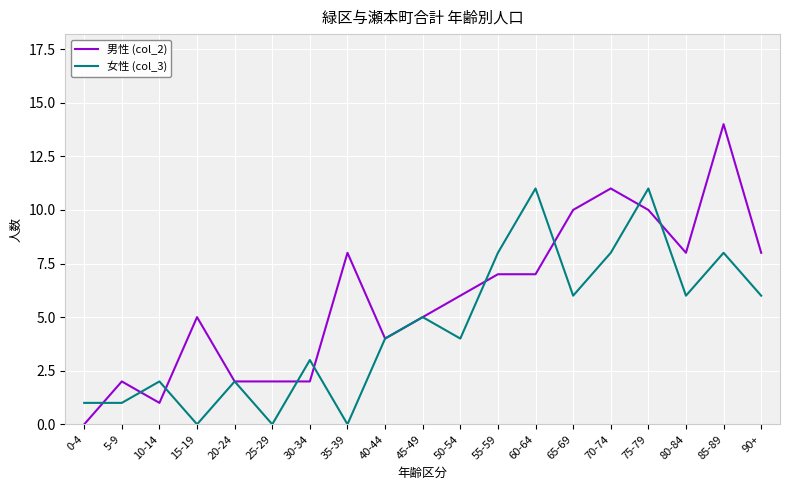

At which category is the sum across all series the highest?

85-89